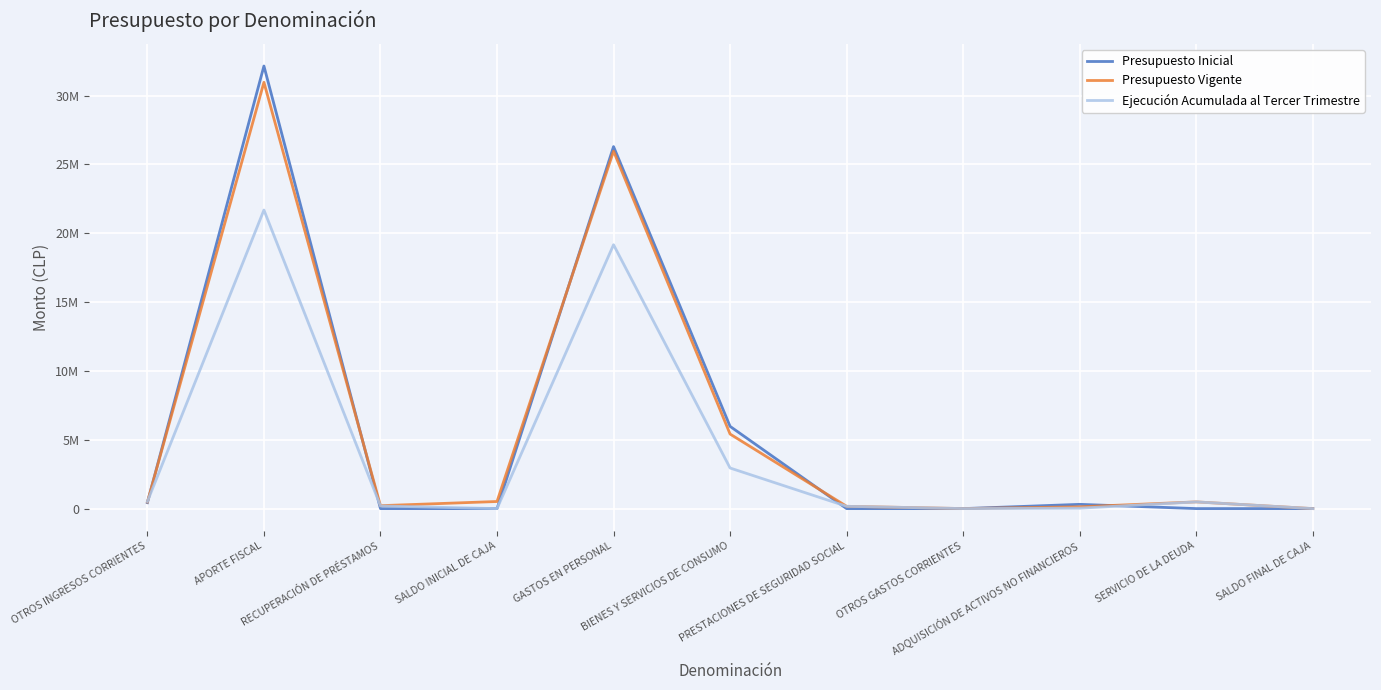

What are all the series names shown in the legend?

Presupuesto Inicial, Presupuesto Vigente, Ejecución Acumulada al Tercer Trimestre